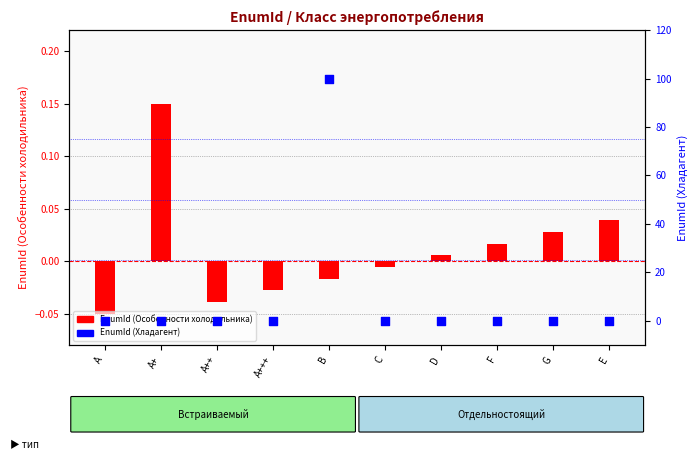

Which series contains the highest Y value?

EnumId (Хладагент)